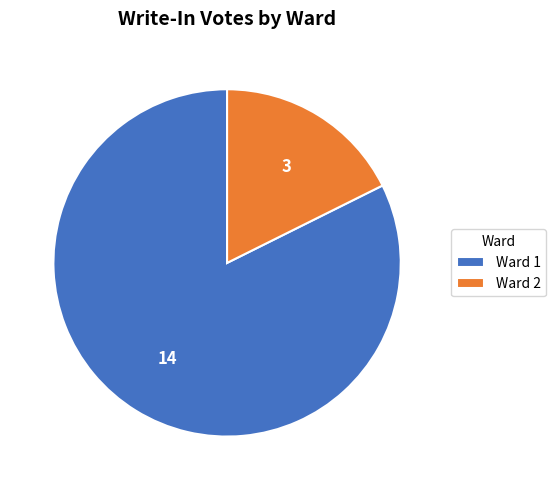

Between Ward 2 and Ward 1, which is larger?

Ward 1